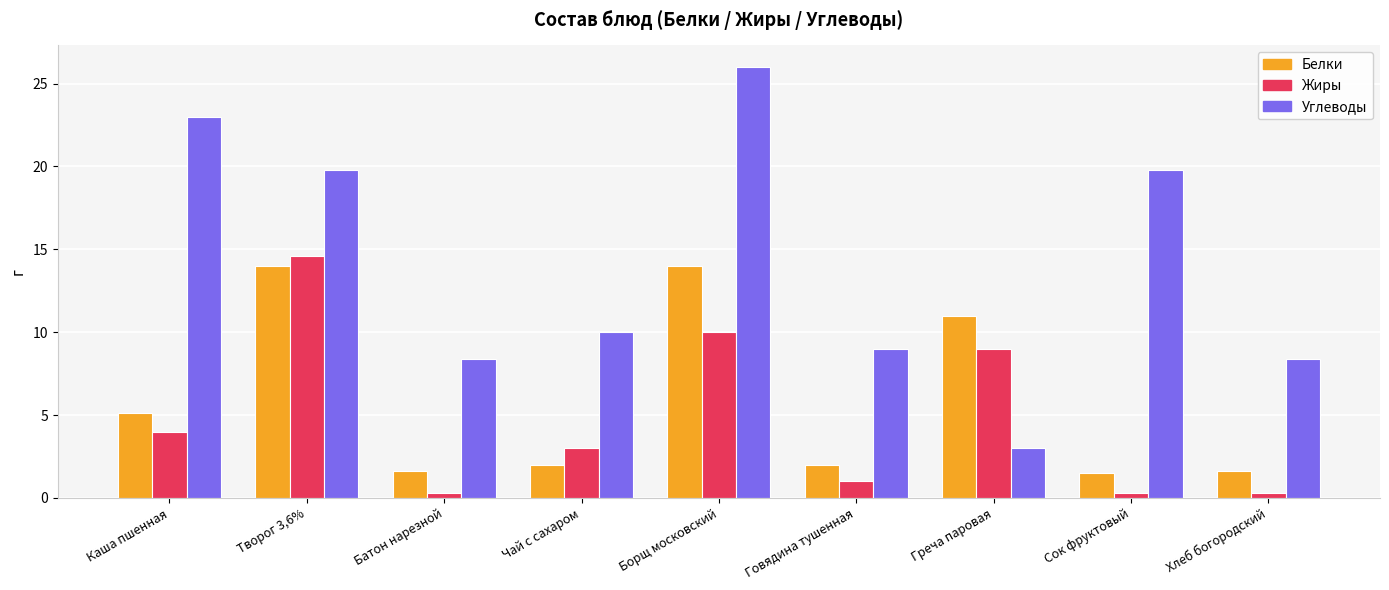

Which category has the lowest value in the Углеводы series?

Греча паровая